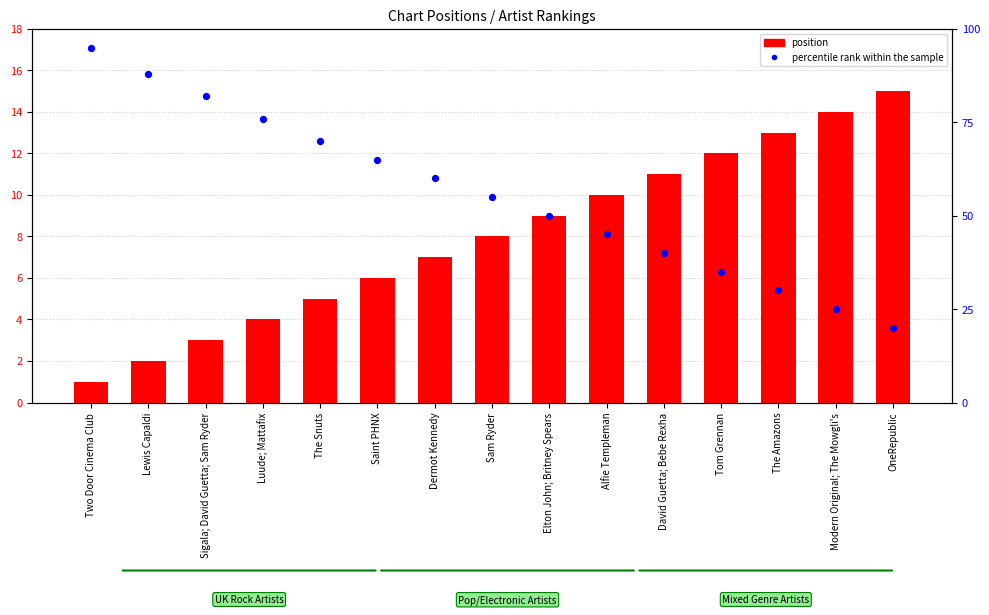

What is the total value across all series at Elton John; Britney Spears?

59